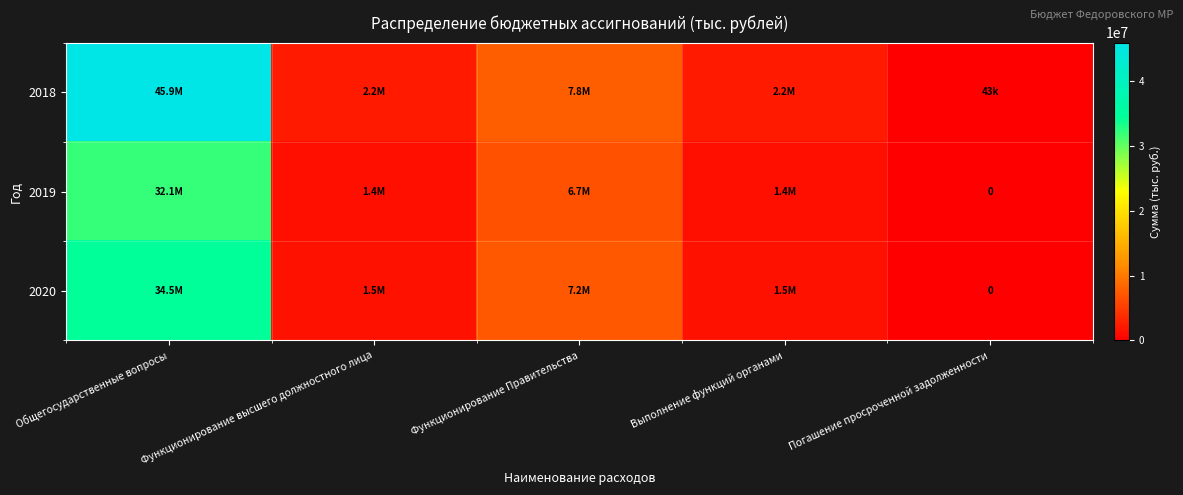

What is the difference between the 2018 values at Функционирование высшего должностного лица and Общегосударственные вопросы?

43683440.0